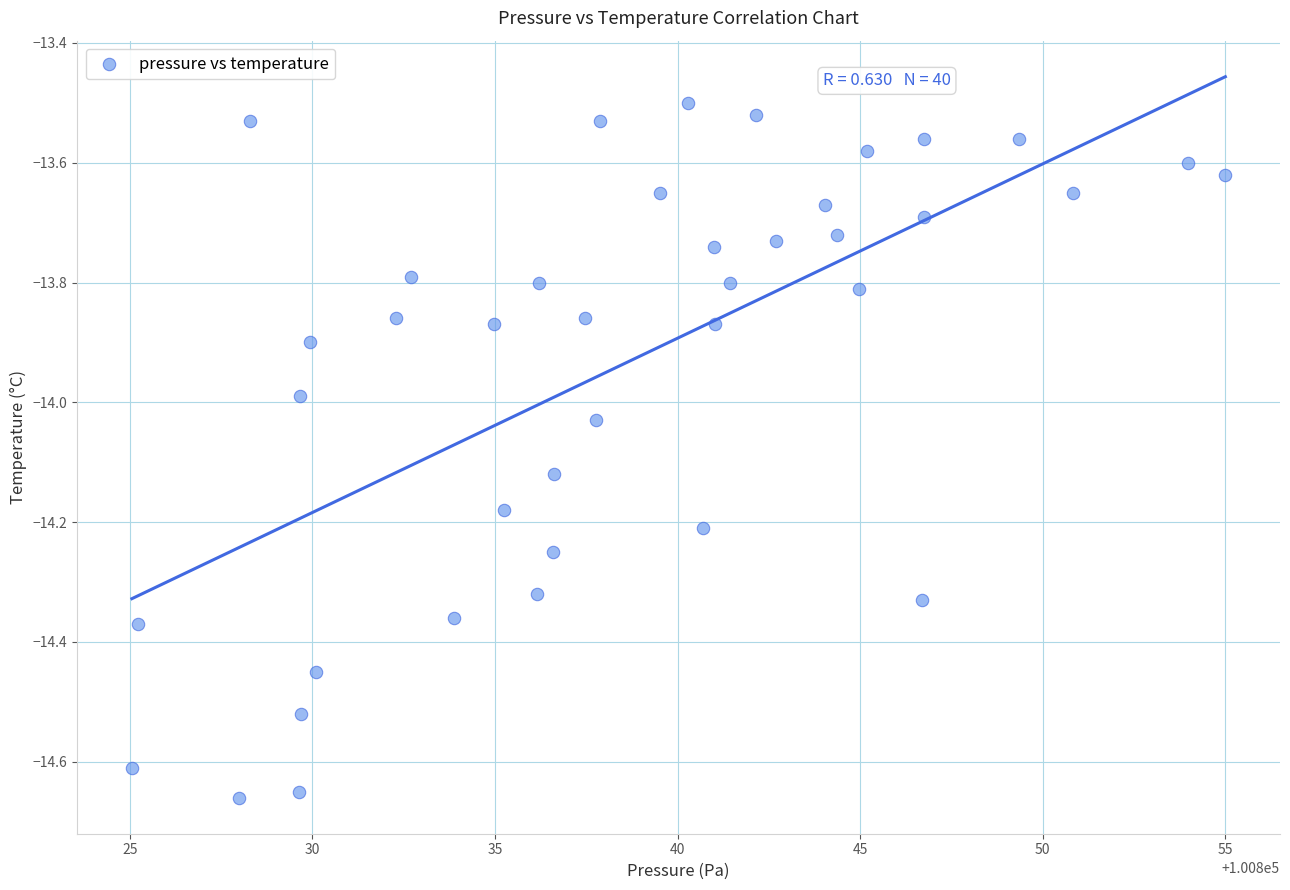

What is the range of X values (max minus min)?

29.9